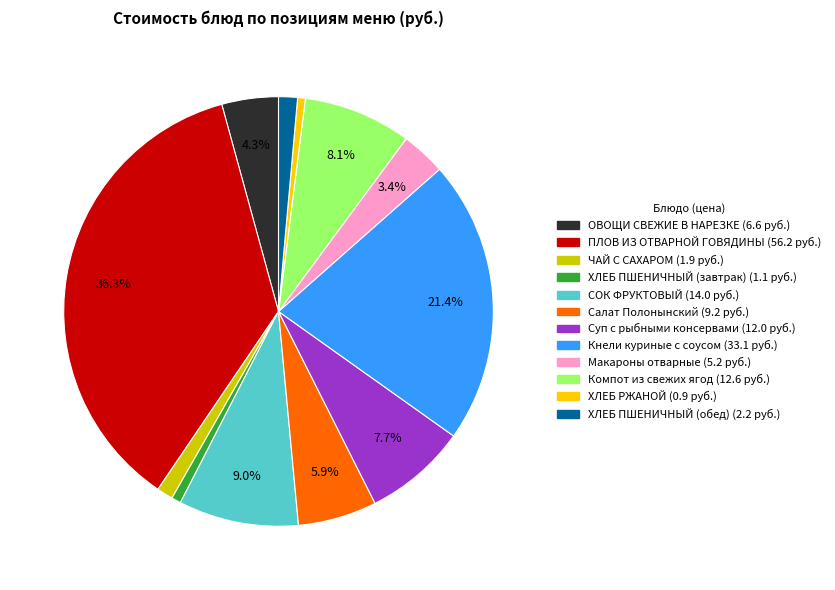

Which has a higher value, ХЛЕБ ПШЕНИЧНЫЙ (обед) or ХЛЕБ РЖАНОЙ?

ХЛЕБ ПШЕНИЧНЫЙ (обед)